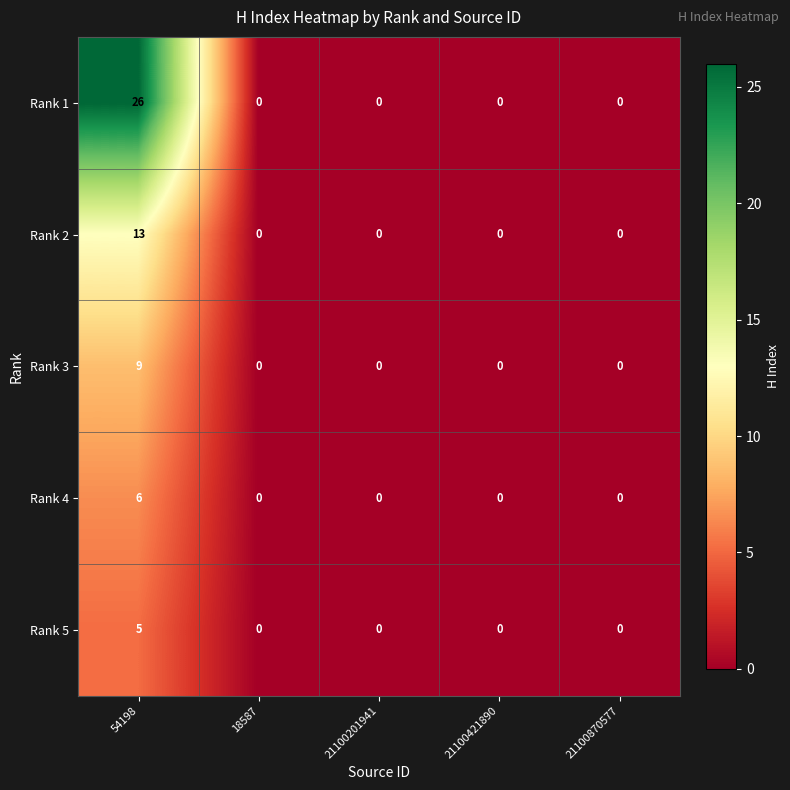

How many Rank 3 values are between 0 and 1?

4